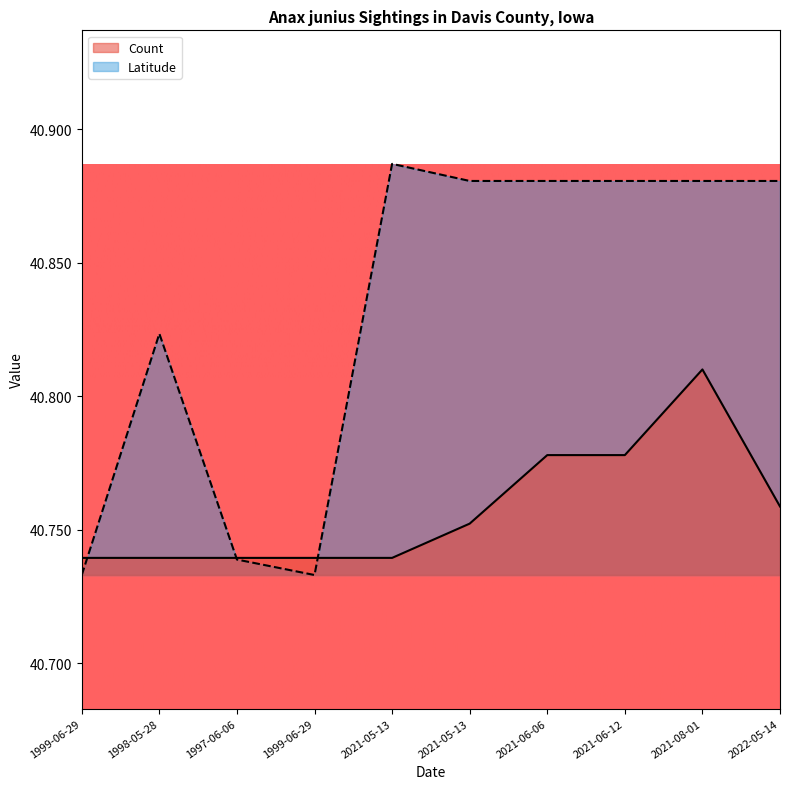

How many lines are shown in the chart?

2